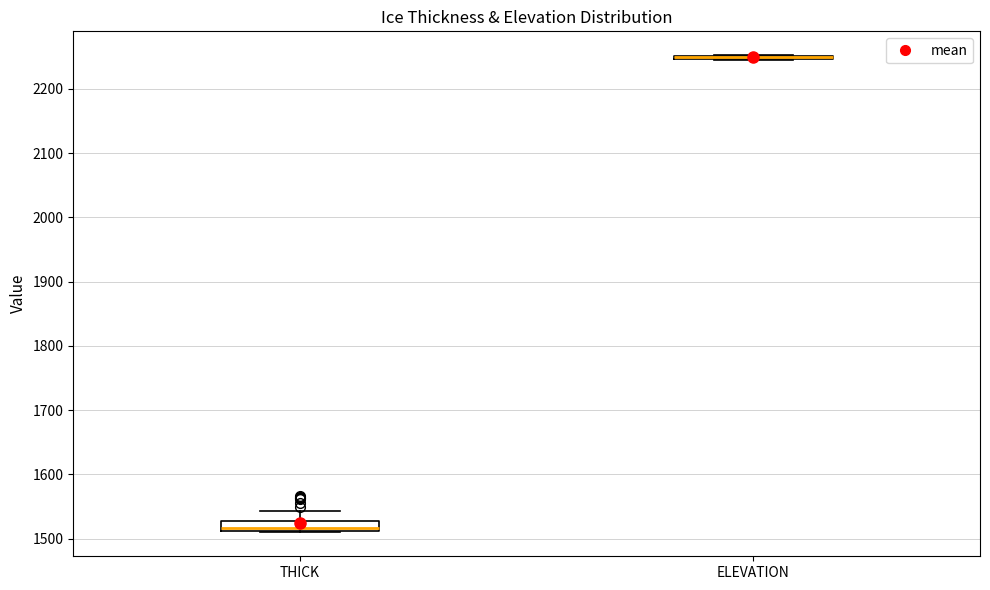

Which box is the tallest, from its lower edge to its upper edge?

THICK